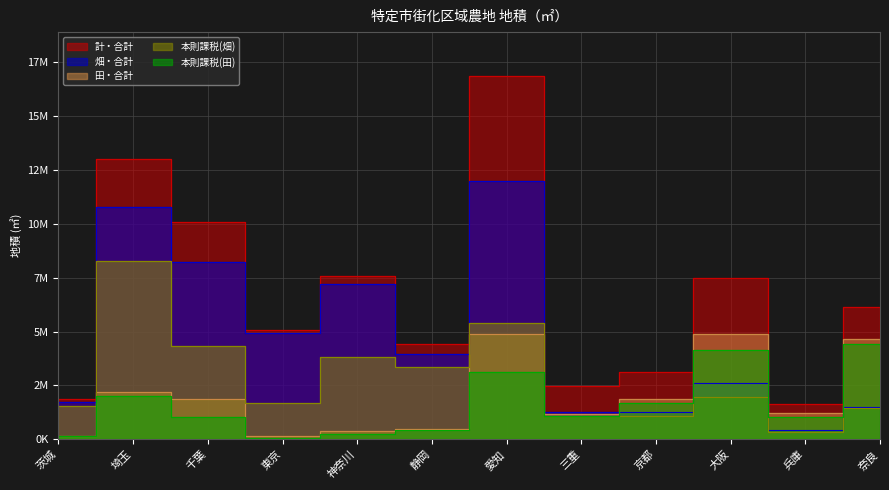

What is the total value across all series at 神奈川?

19290557